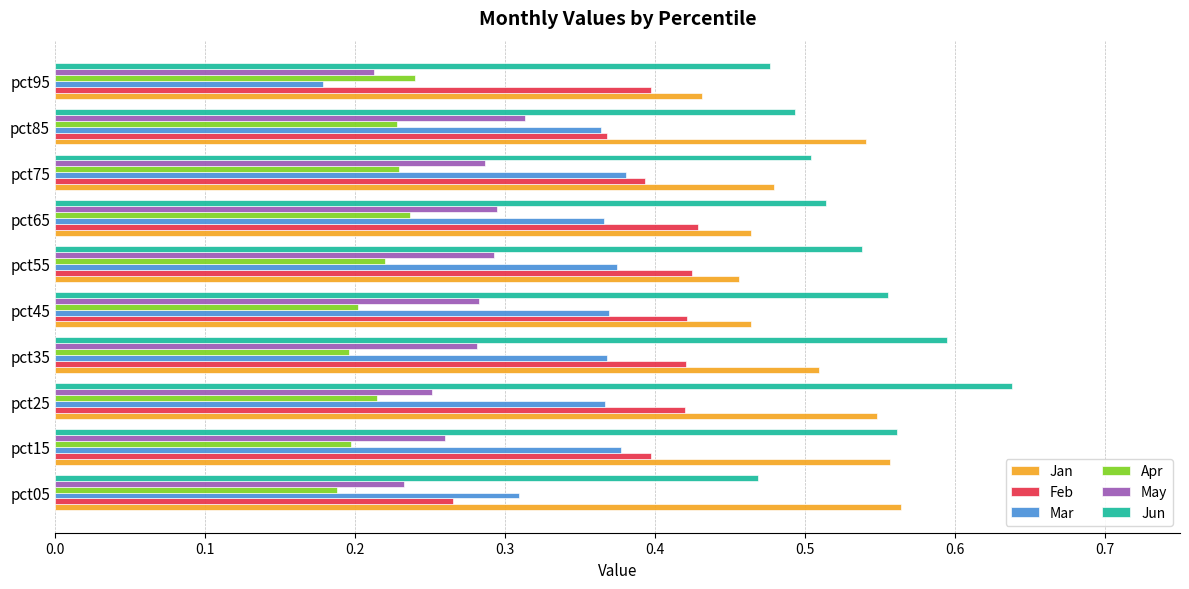

True or false: Feb has a value of 0.6 at pct15.

False